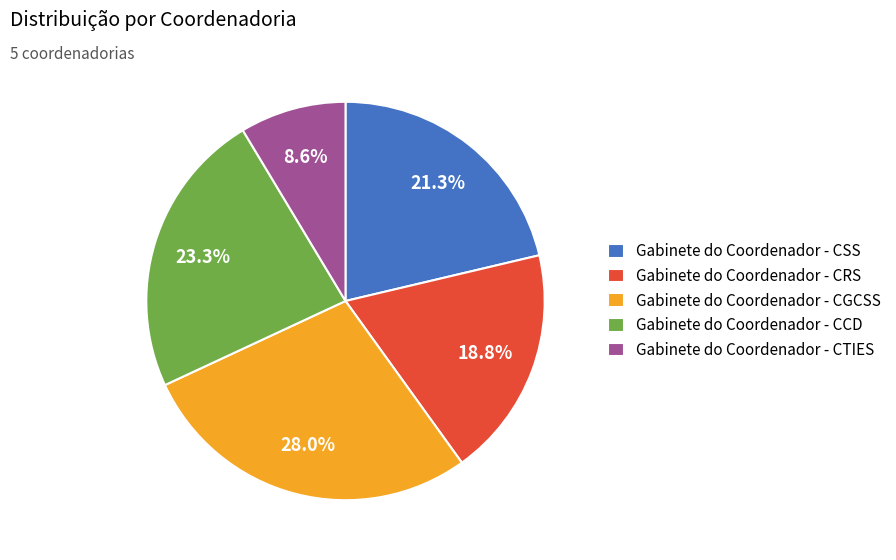

Combined, what portion of the pie is Gabinete do Coordenador - CSS and Gabinete do Coordenador - CGCSS?

49.3%